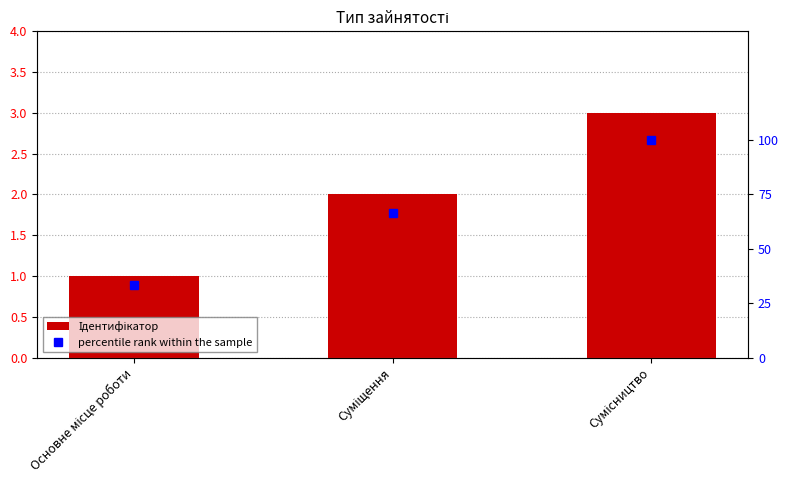

What is the difference between the percentile rank within the sample values at Сумісництво and Основне місце роботи?

66.7